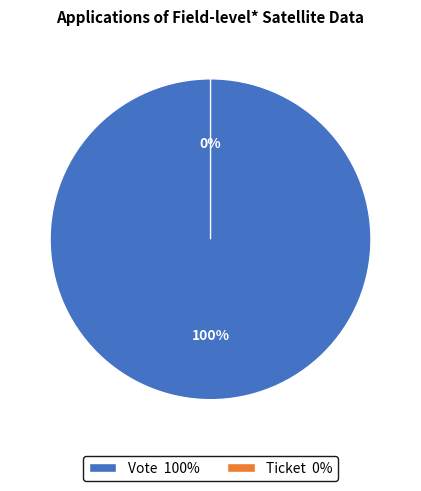

Is Vote the majority of the pie?

Yes